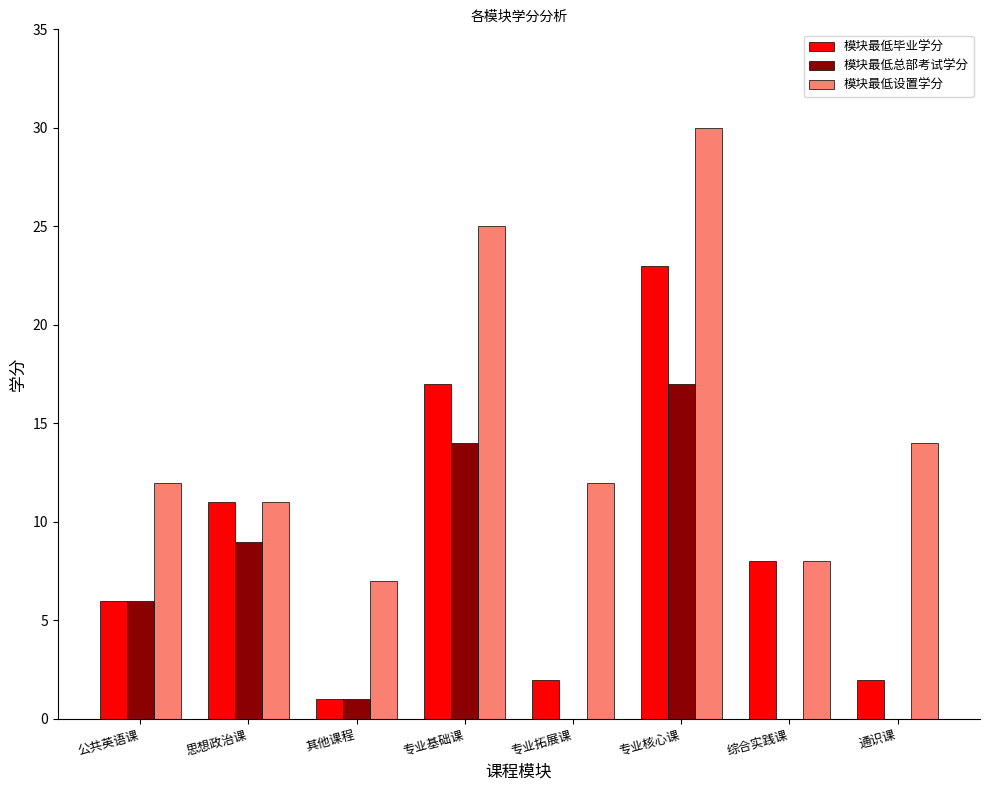

How many categories are shown in the chart?

8